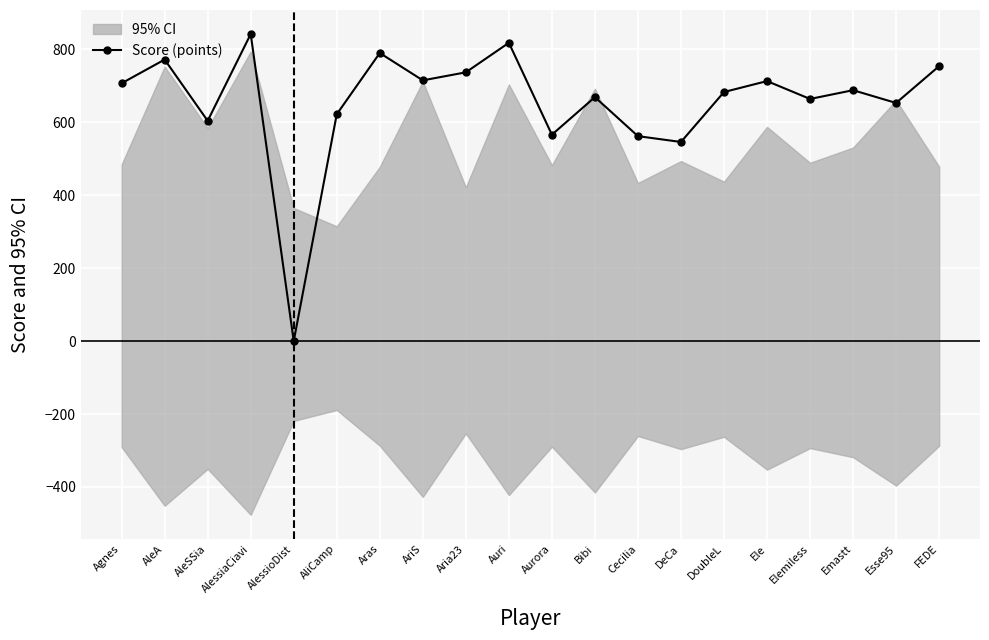

The chart shows a value of 1041 at Esse95. True or false?

False